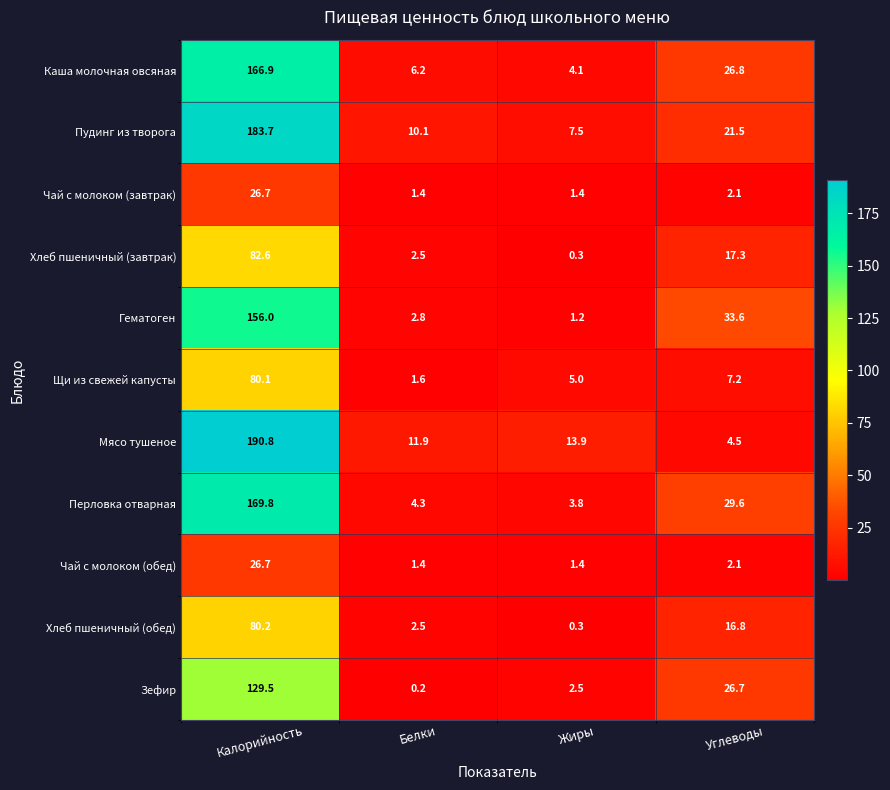

Where is Перловка отварная nearest to the value 86?

Углеводы